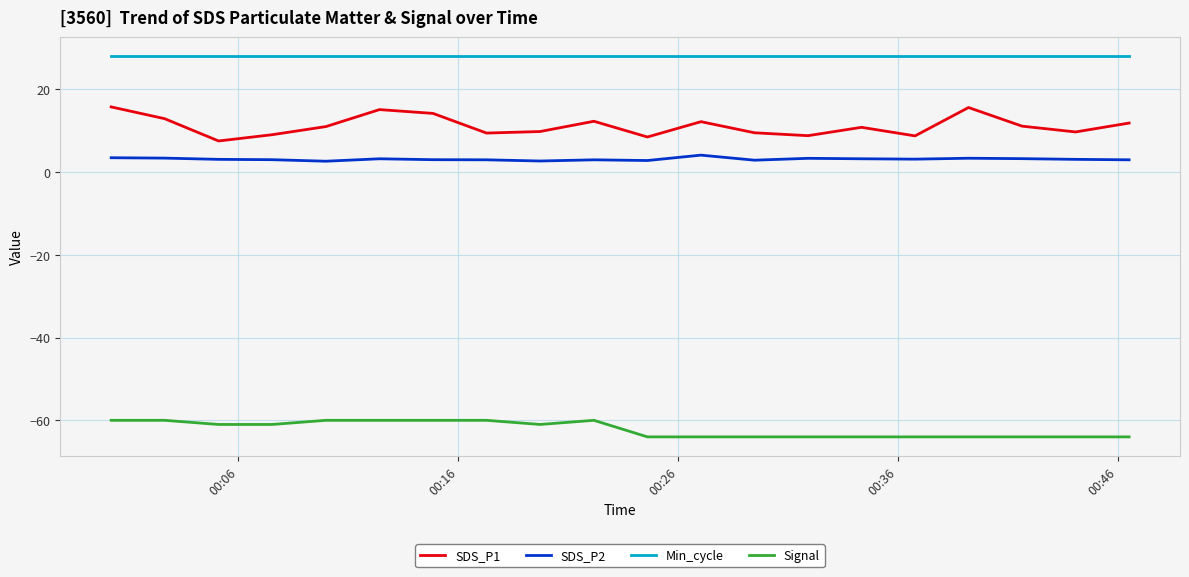

True or false: SDS_P1 has more than 1 interior local peaks.

True